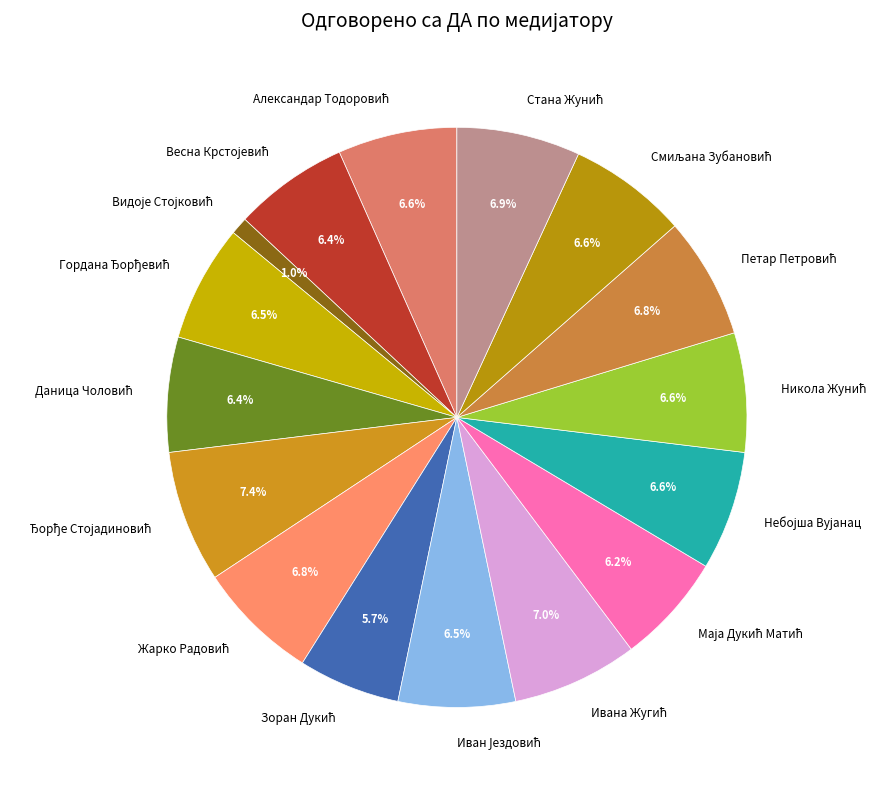

Is there a majority slice in this chart?

No